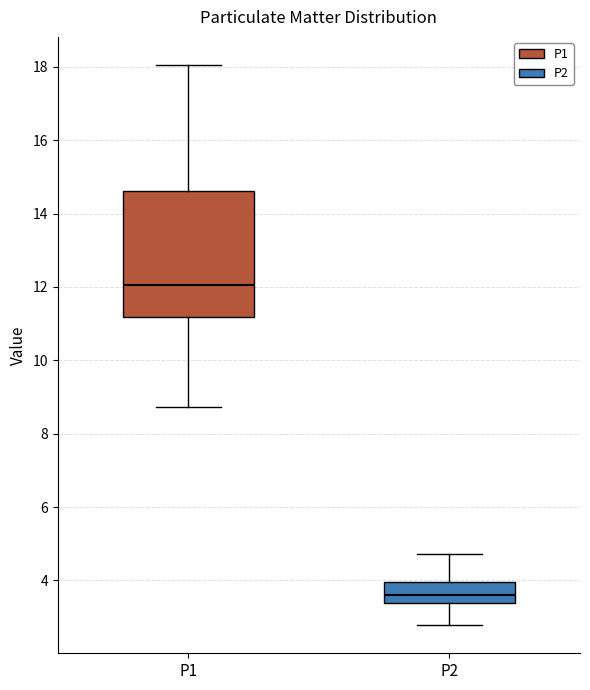

Which box is the tallest, from its lower edge to its upper edge?

P1